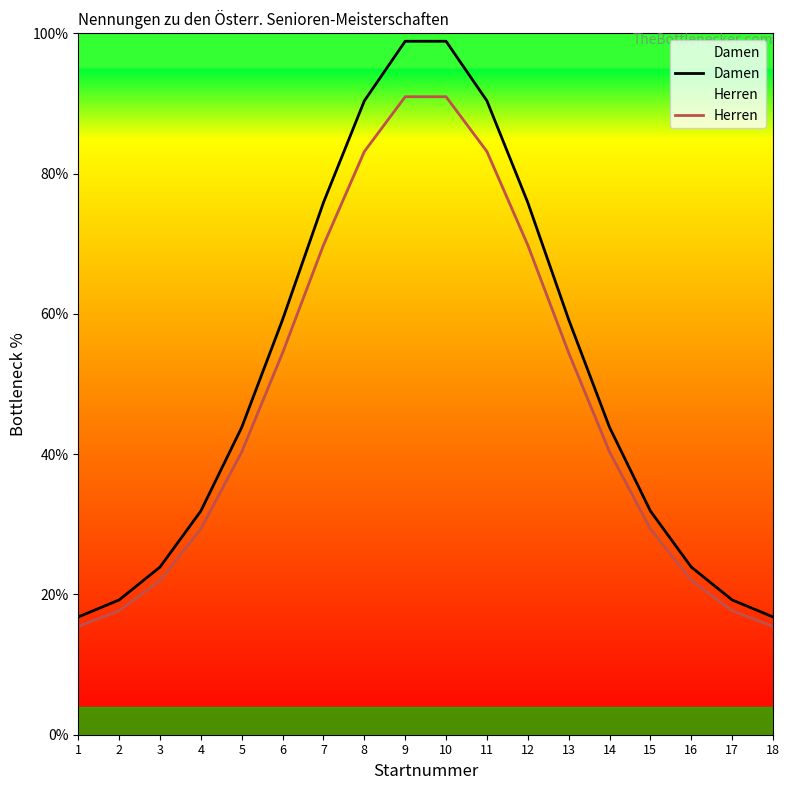

Between 3 and 2, which is larger?

3